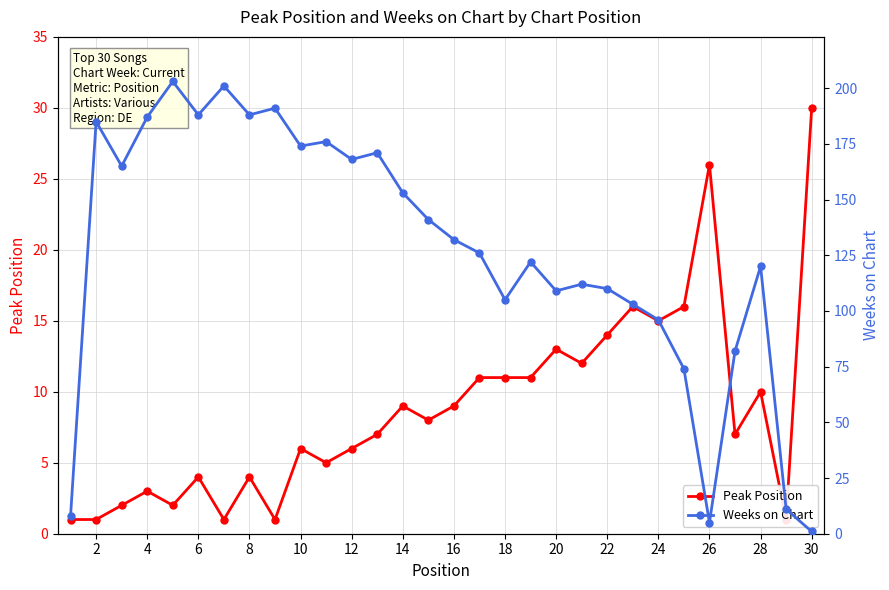

How many interior local valleys does the Weeks on Chart series have?

8